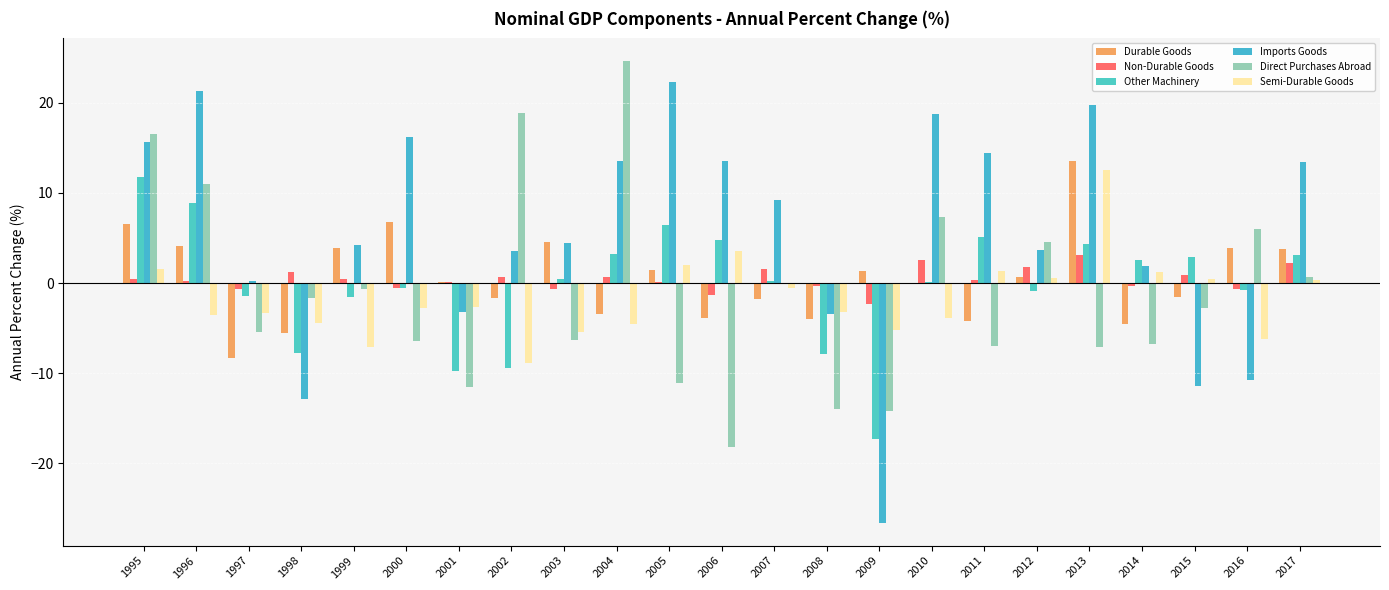

How many groups of bars are there?

23